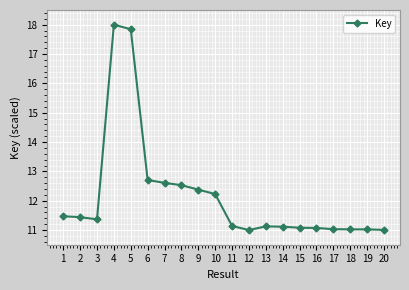

Where is the first local minimum?

3